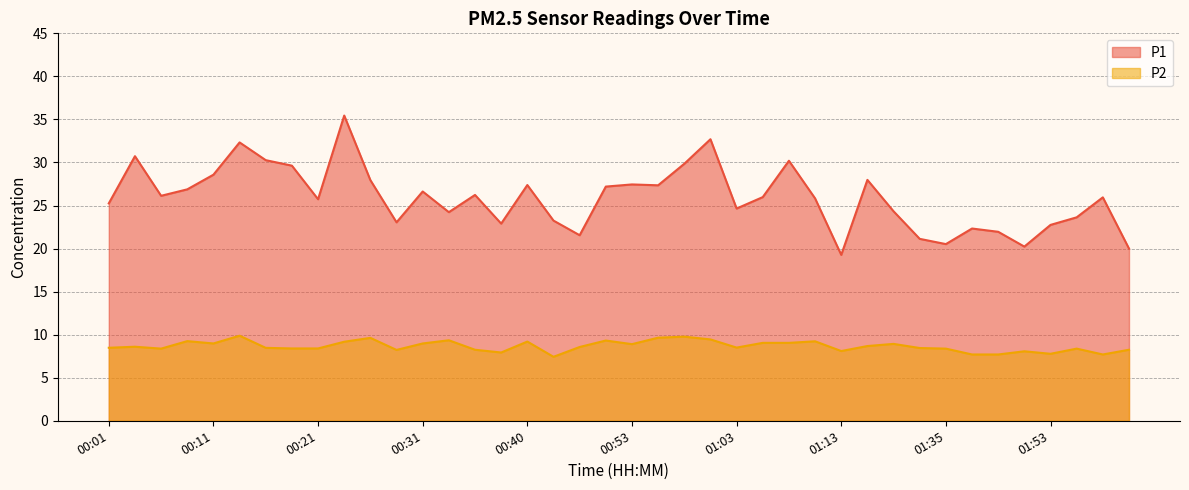

What is the label of the 6th point from the right?

01:48